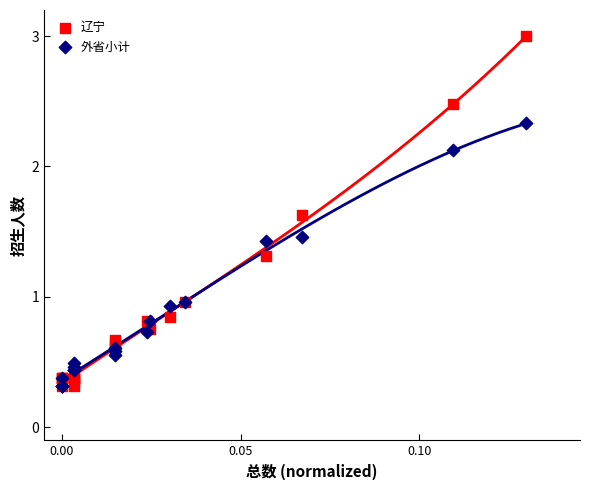

Which series has the largest Y range (max minus min)?

辽宁